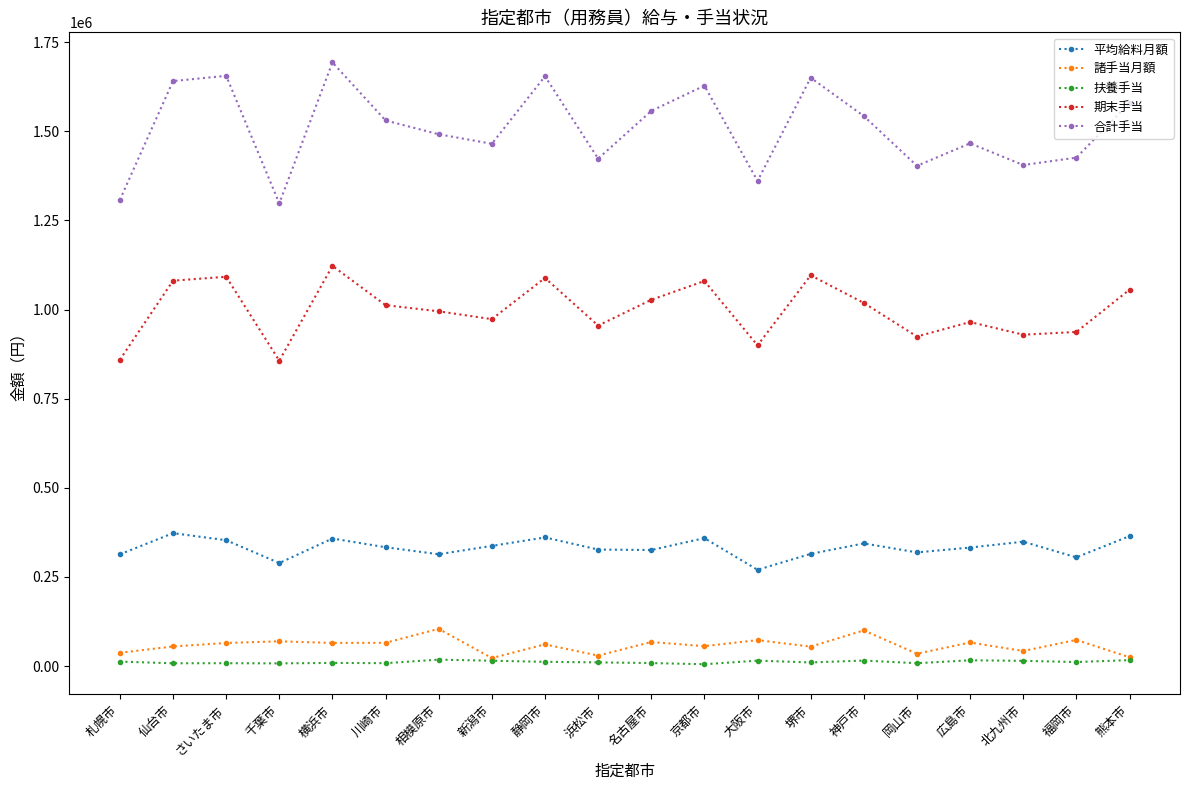

List the series in order of their peak value, highest first.

合計手当, 期末手当, 平均給料月額, 諸手当月額, 扶養手当